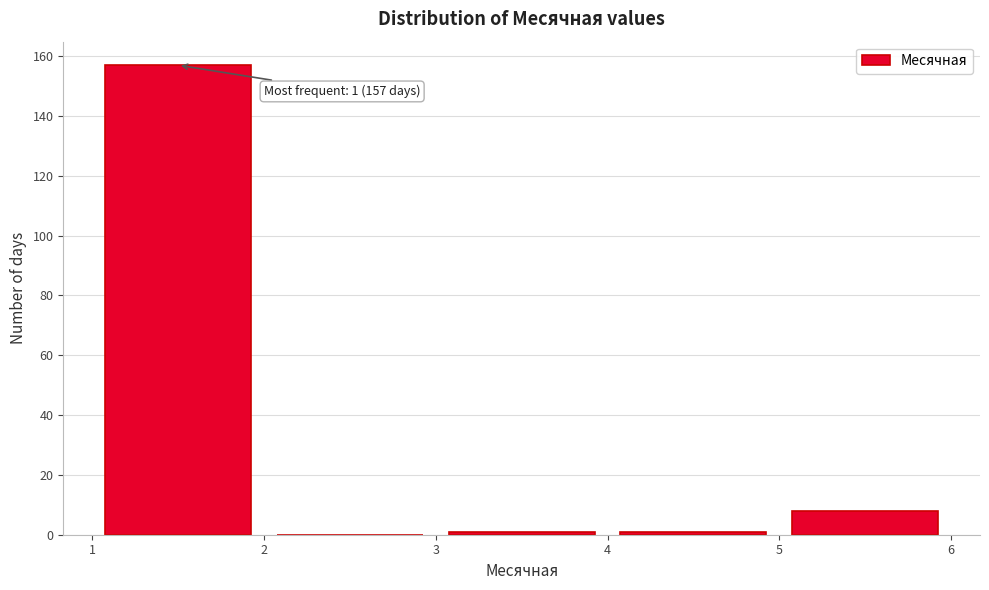

Which range on the x-axis has the tallest bar?

1 to 2